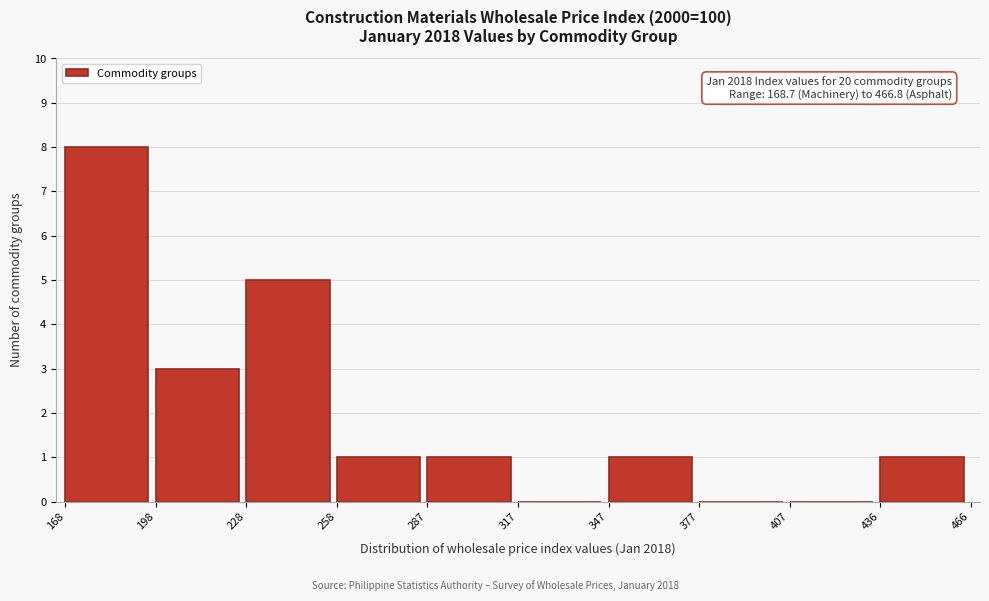

Which range on the x-axis has the tallest bar?

168 to 198